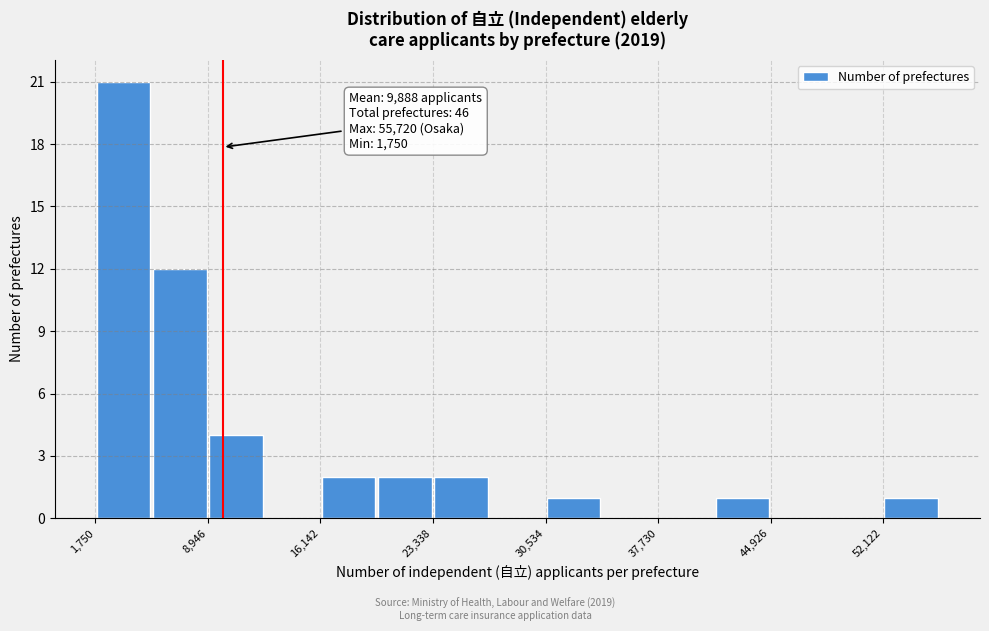

Around what value on the x-axis is the tallest bar? Give the approximate position of its centre, as read against the axis.

4000